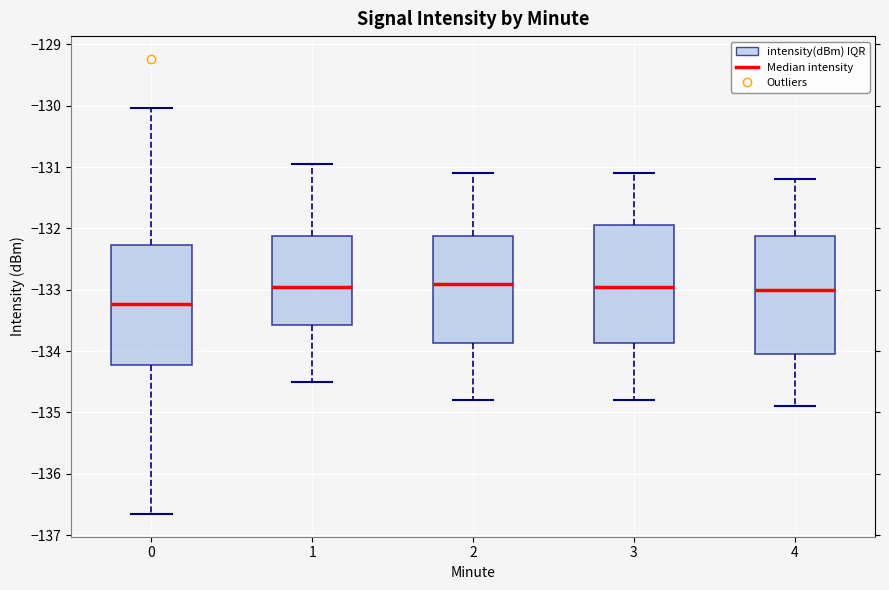

Where does the median line of the box at x = 2 sit on the y-axis? The values are not printed on the chart, so give them approximately, as read against the axis.

-132.9